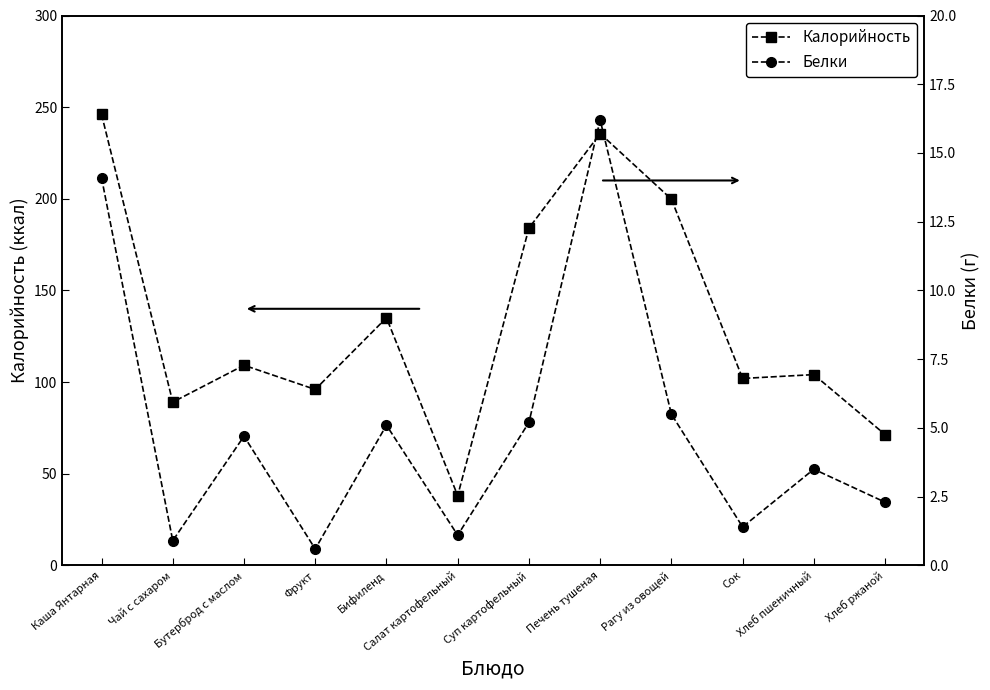

True or false: Калорийность and Белки cross at least once.

False